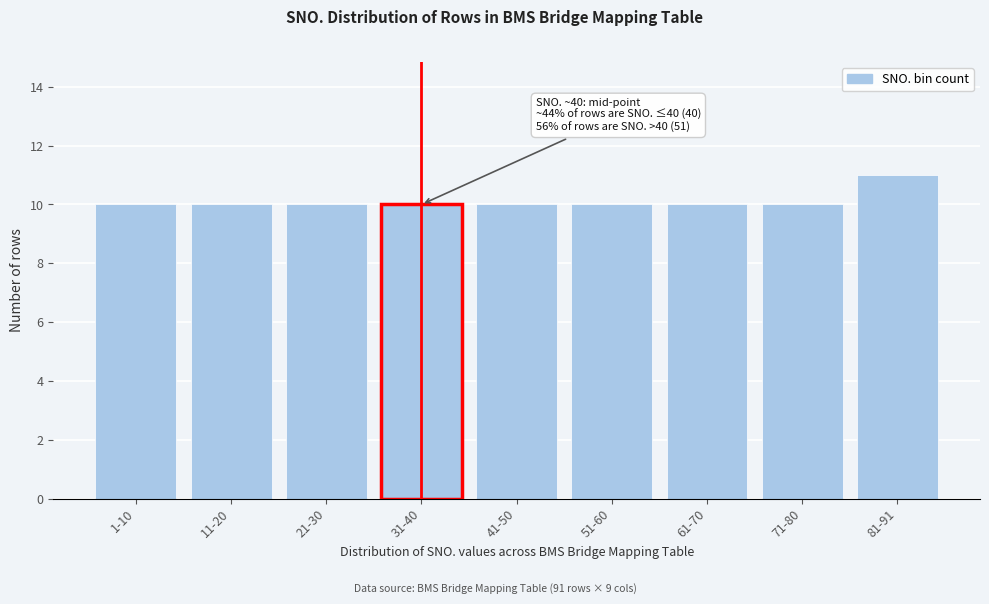

Reading right to left, list all the values displayed in this chart.

81-91=11	71-80=10	61-70=10	51-60=10	41-50=10	31-40=10	21-30=10	11-20=10	1-10=10